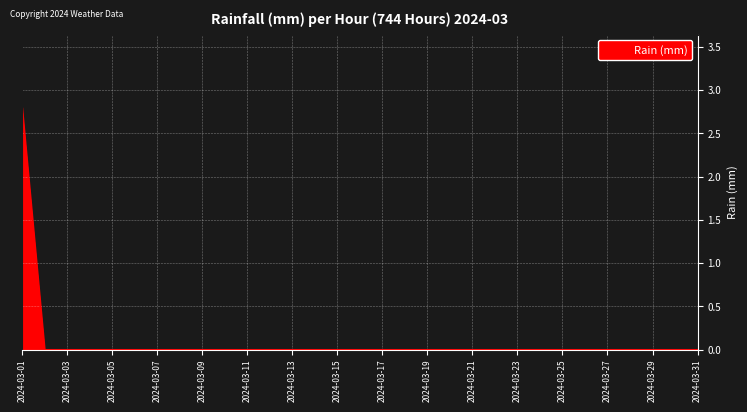

What is the greatest value displayed?

2.8